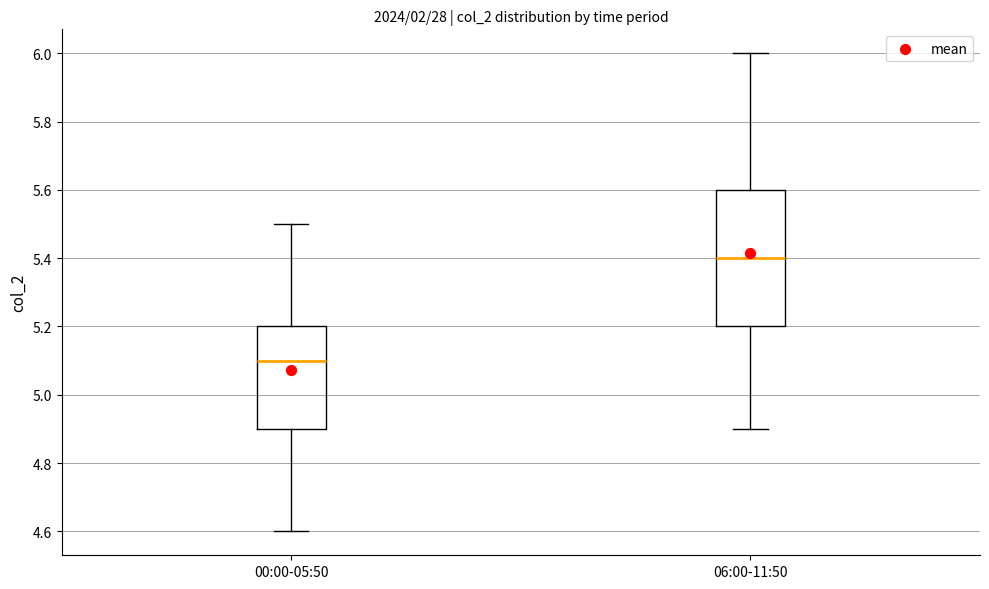

Which box's median line is the lowest?

00:00-05:50